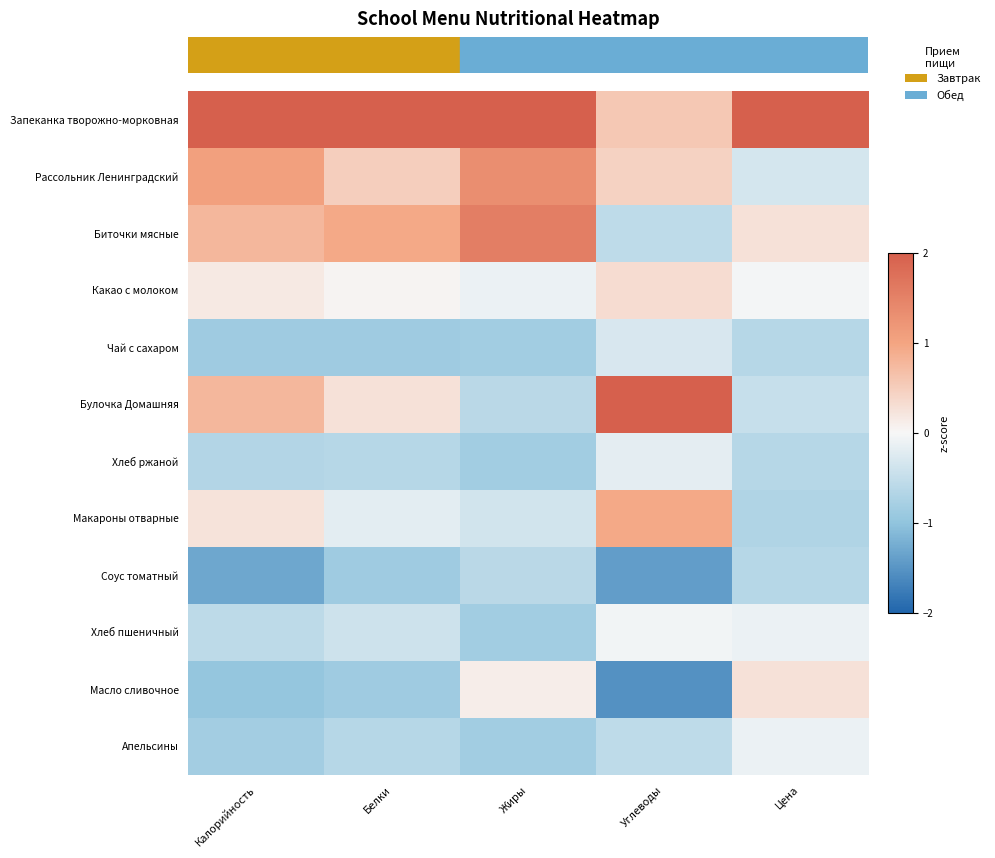

What is the maximum value shown in the chart?

3.1